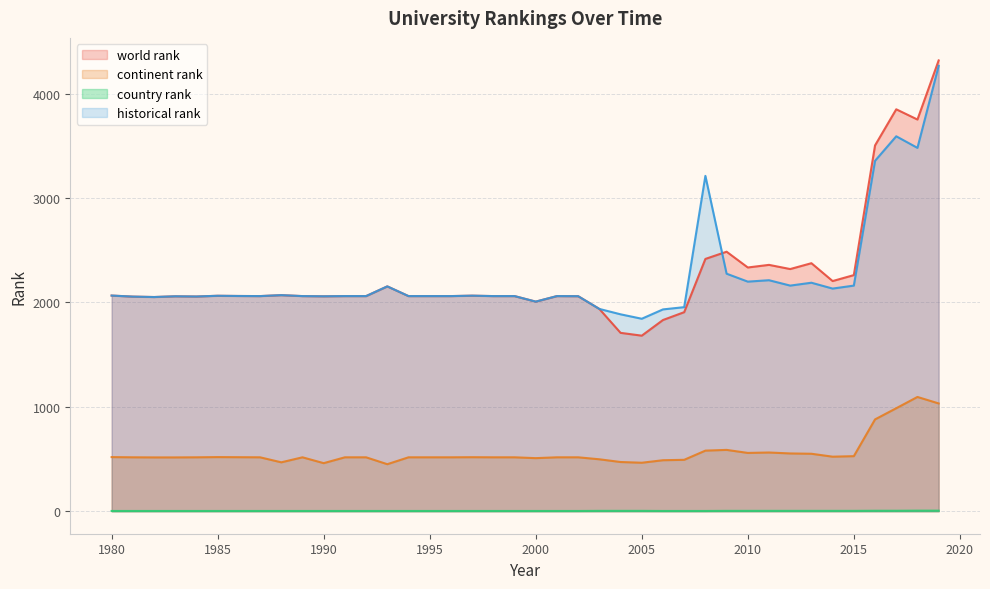

True or false: historical rank and continent rank cross at least once.

False